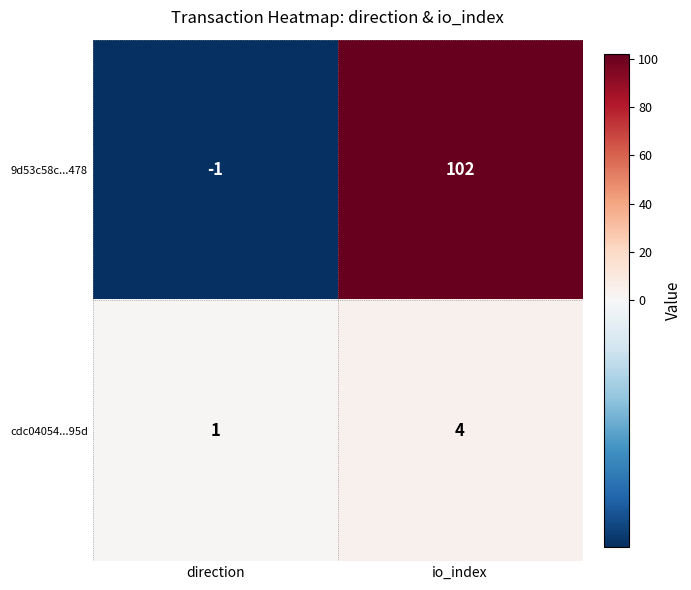

At io_index, list the series in order from smallest to largest.

cdc04054...95d, 9d53c58c...478